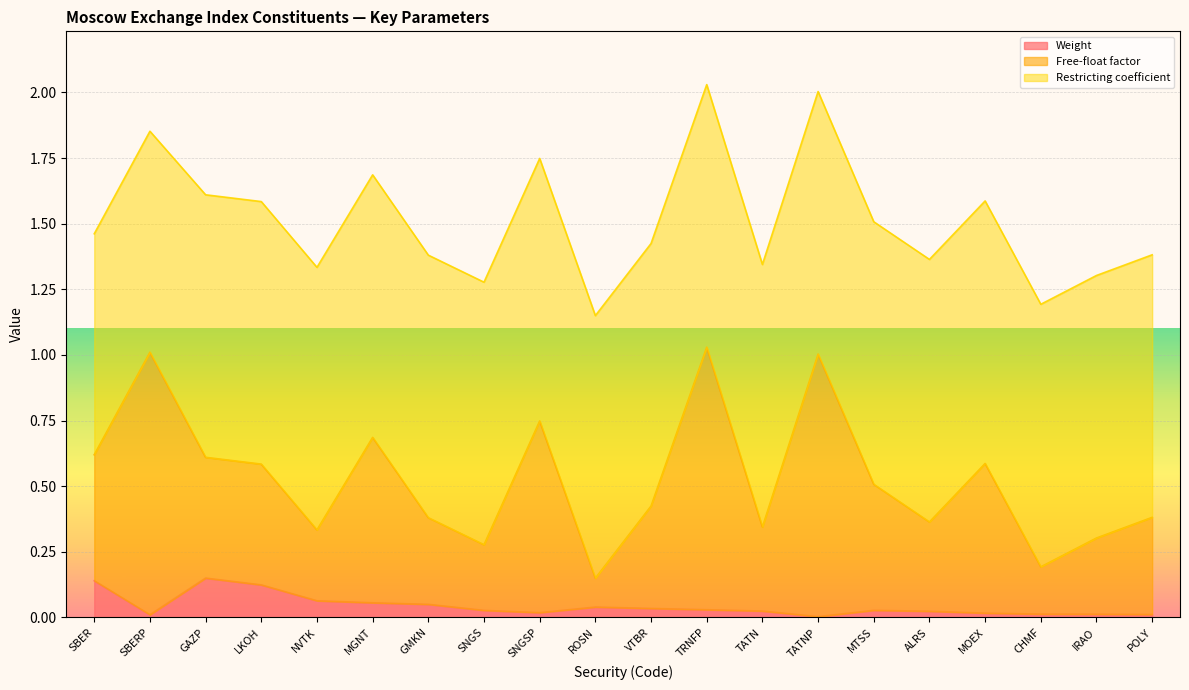

True or false: Free-float factor has more than 0 points higher than both neighbors.

True